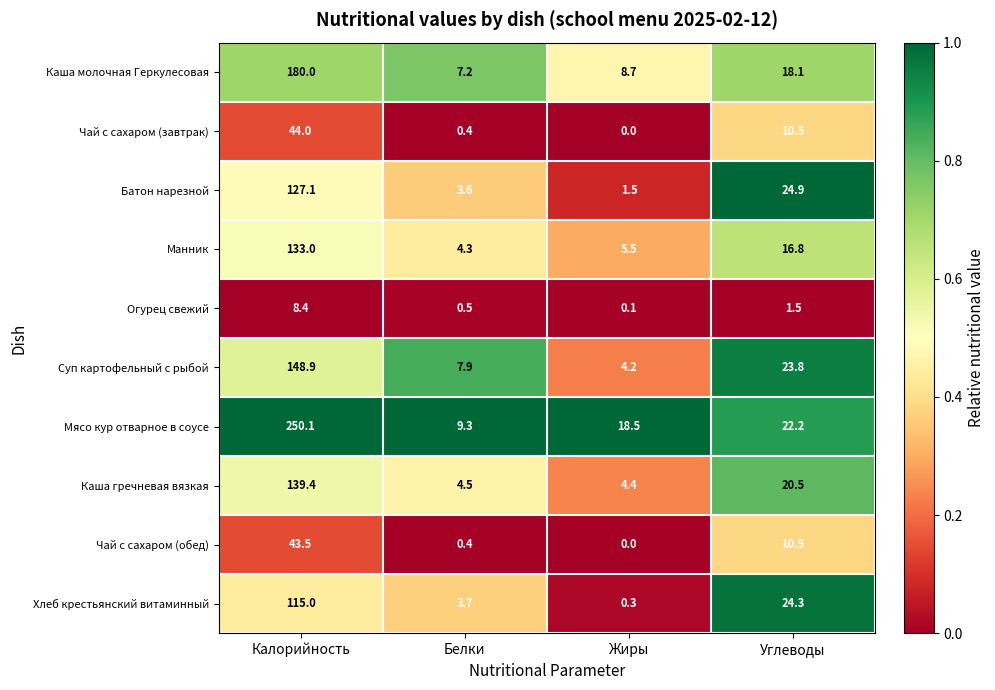

What is the difference between the highest and lowest values at Углеводы?

23.4